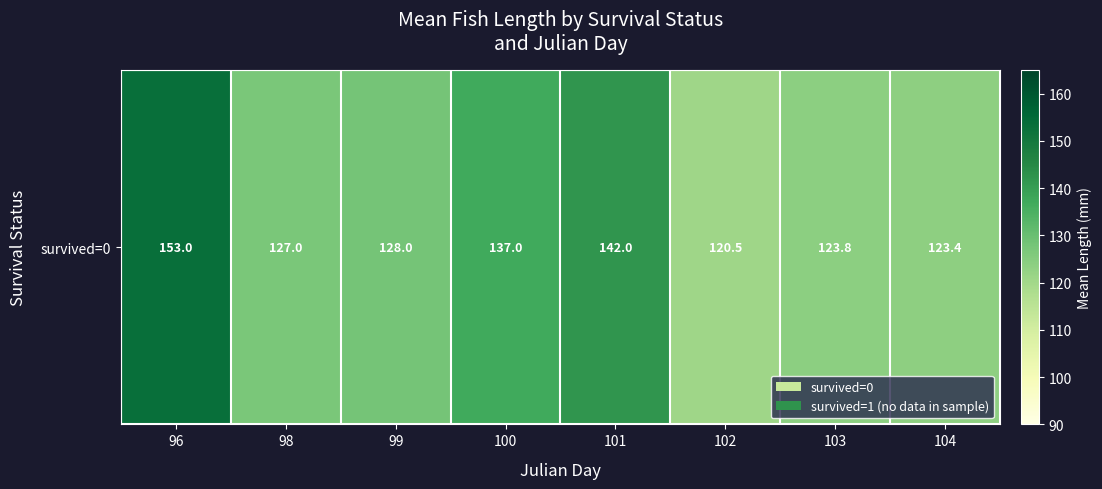

What is the minimum value shown in the chart?

120.5